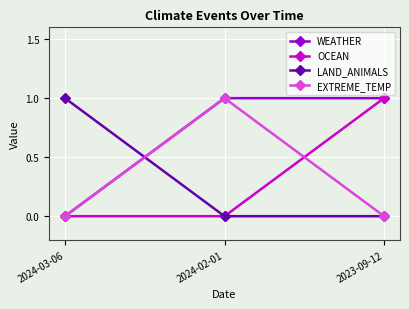

At which label does WEATHER reach its minimum?

2024-03-06